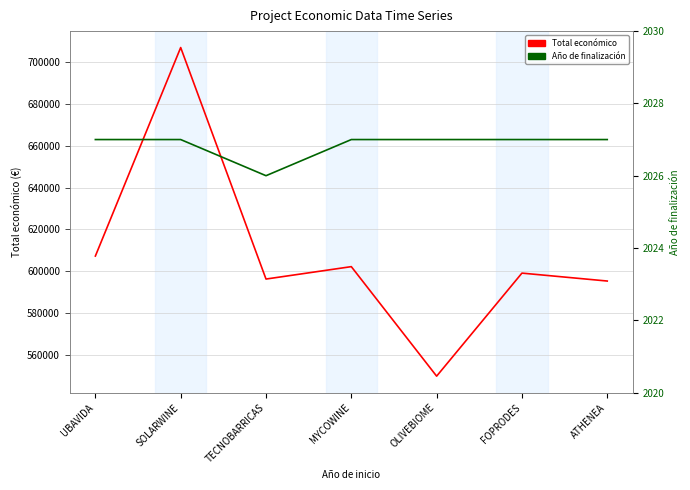

The Año de finalización series shows 1296.0 at MYCOWINE. True or false?

False